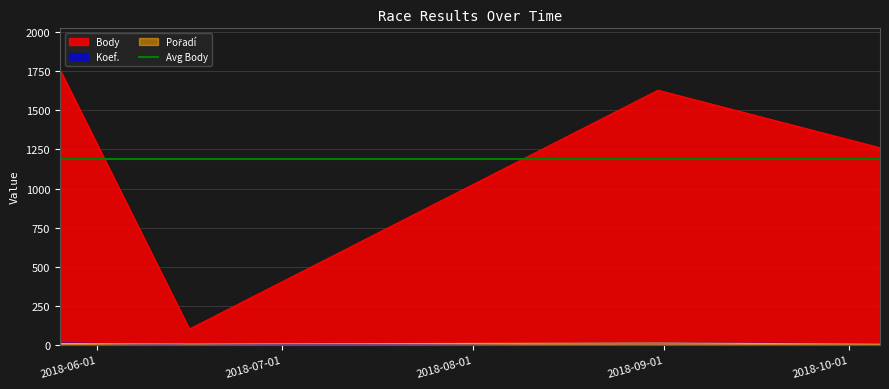

At how many categories does at least one series exceed 344?

3